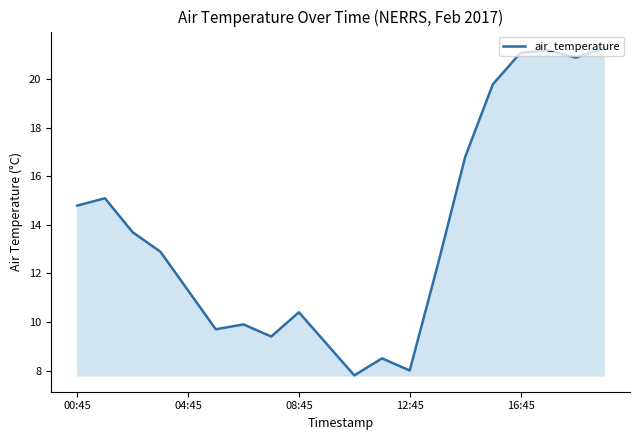

What is the difference between the maximum and minimum values?

13.5